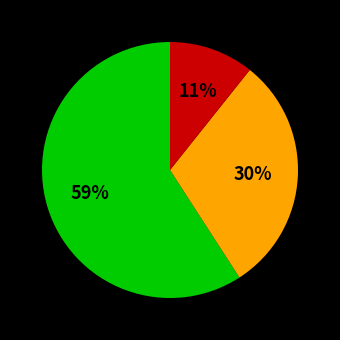

How many segments does this pie chart have?

3